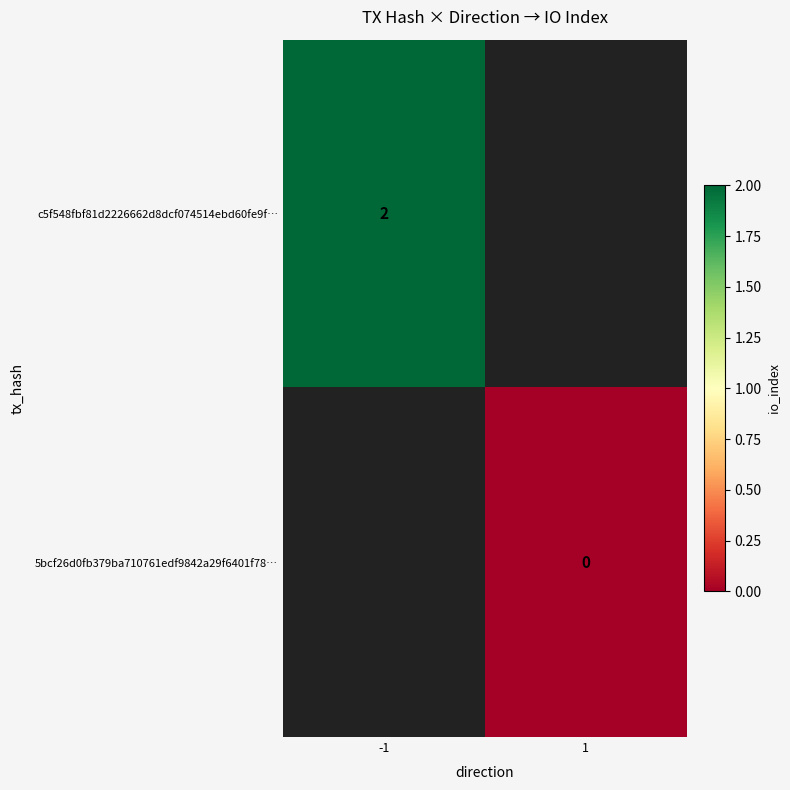

Is it true that c5f548fbf81d2226662d8dcf074514ebd60fe9f… equals 2 at -1?

True